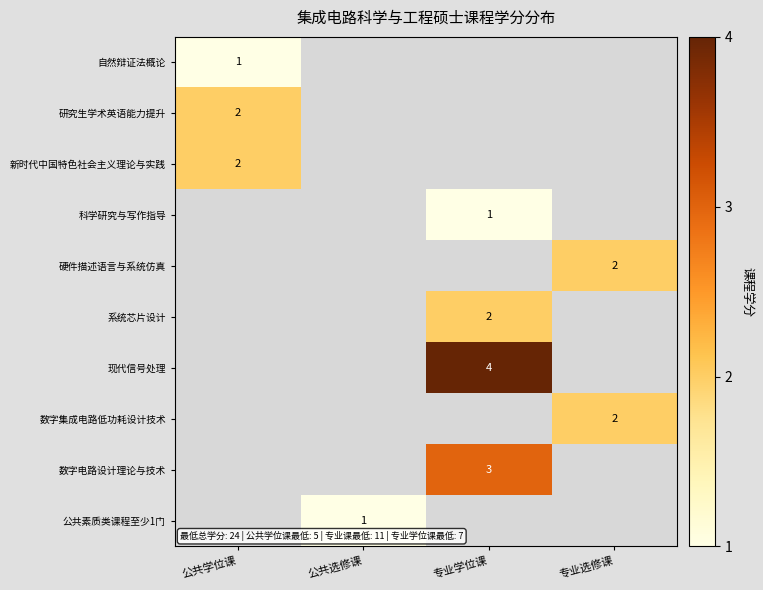

The 自然辩证法概论 series shows 0 at 公共学位课. True or false?

False